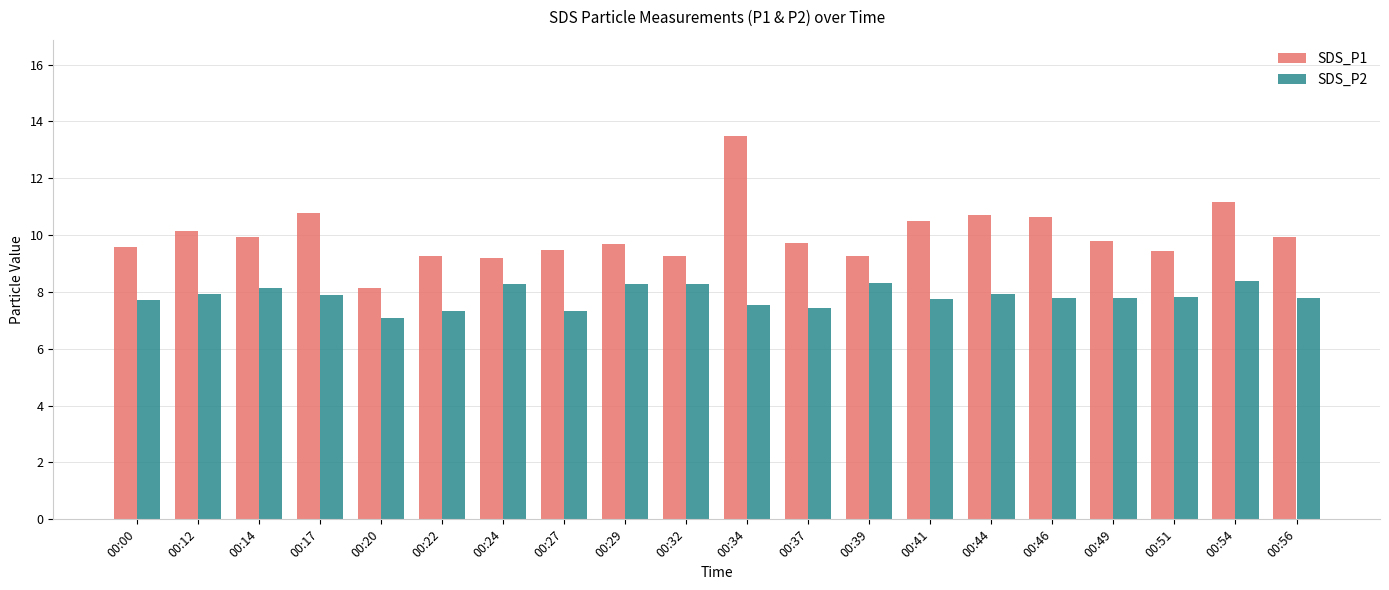

How many bars are there in total?

40